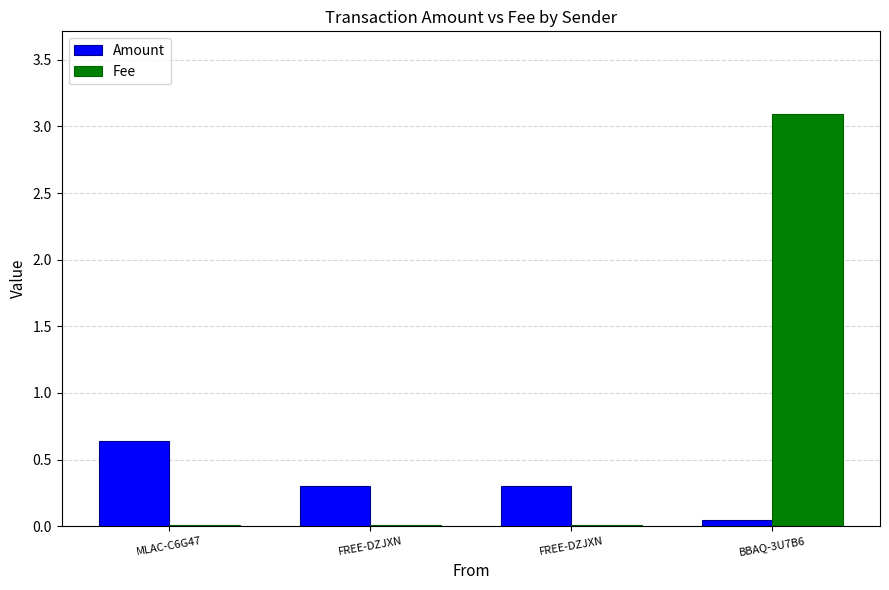

What is the difference between the maximum and second lowest values in the Fee series?

3.1